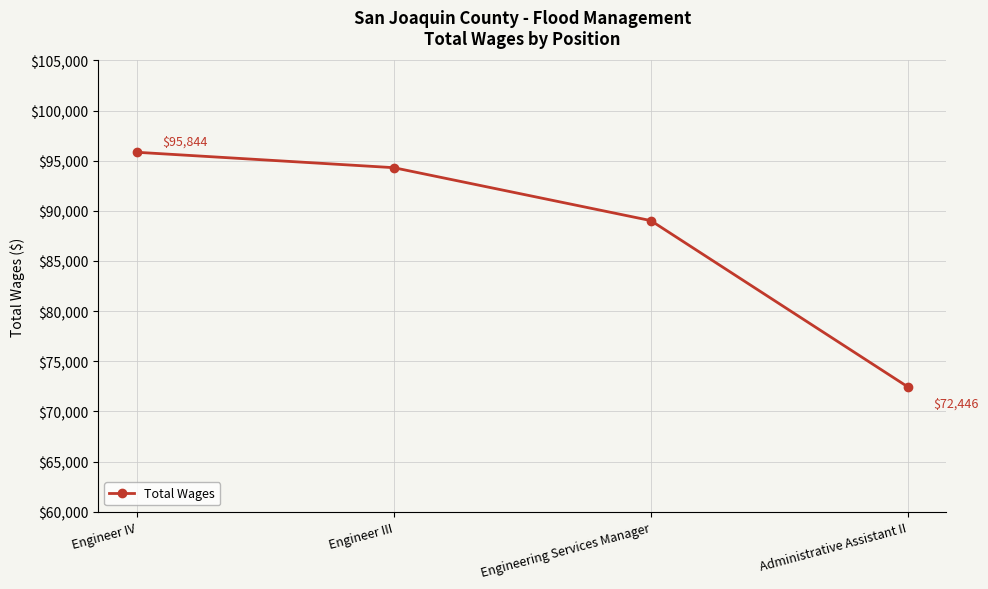

What is the label of the 4th point from the right?

Engineer IV